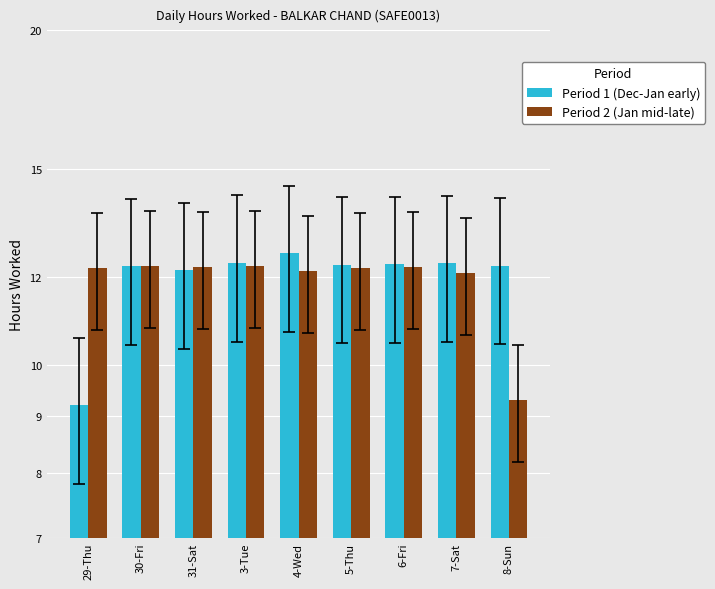

What value does the Period 1 (Dec-Jan early) series have at 6-Fri?

12.3